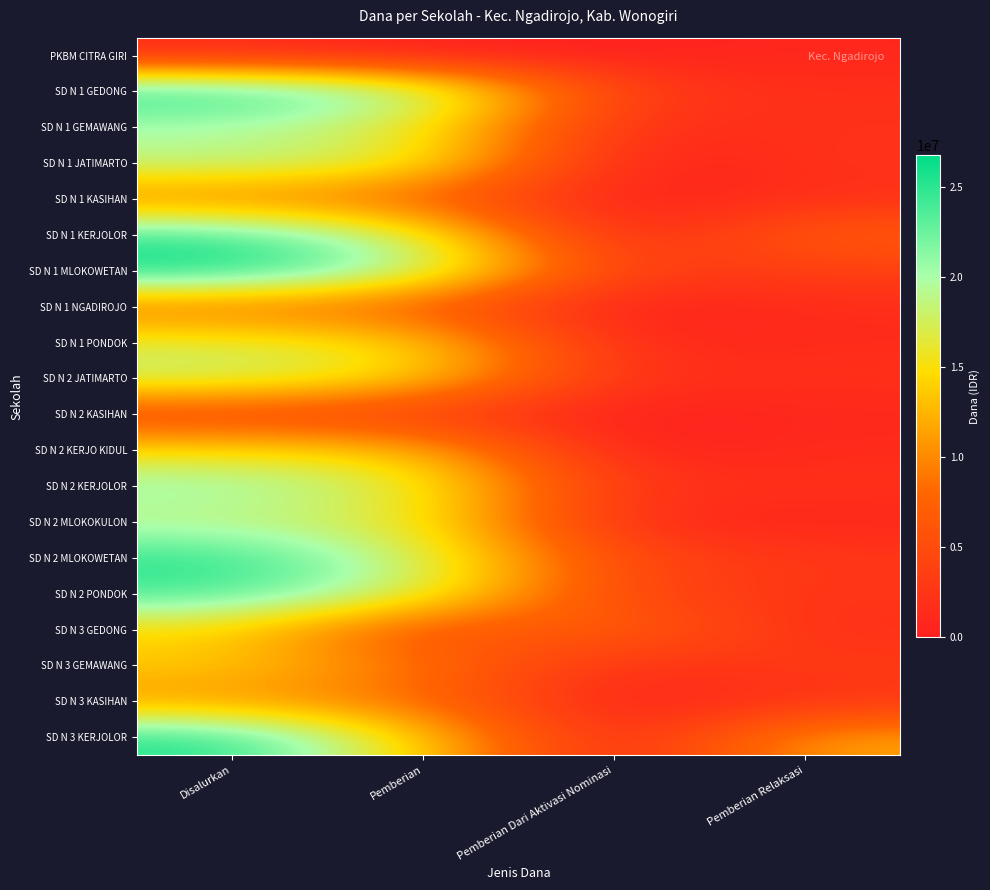

At how many categories does at least one series exceed 26140517?

1